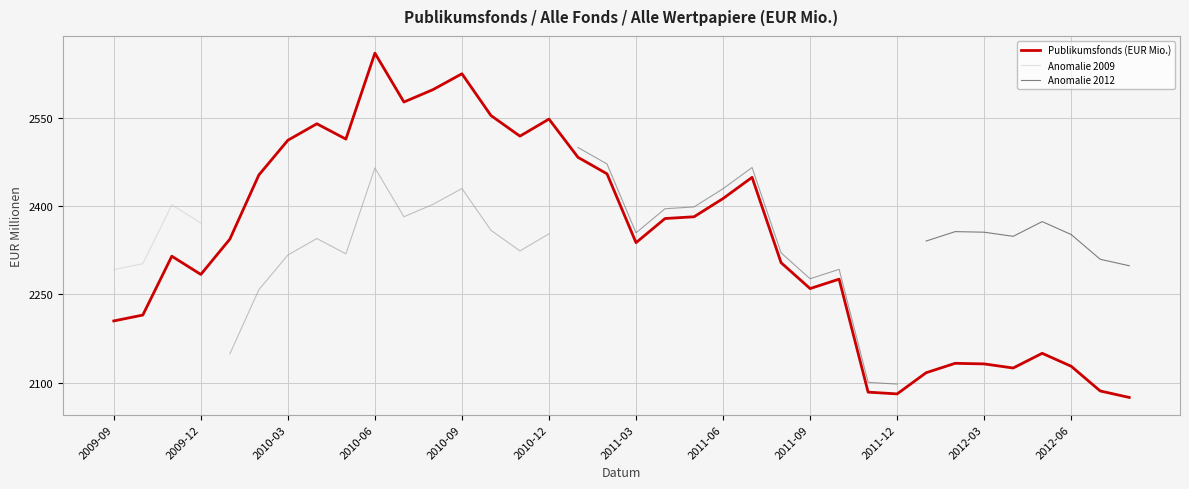

Is it true that the value at 2011-05 is 720?

False